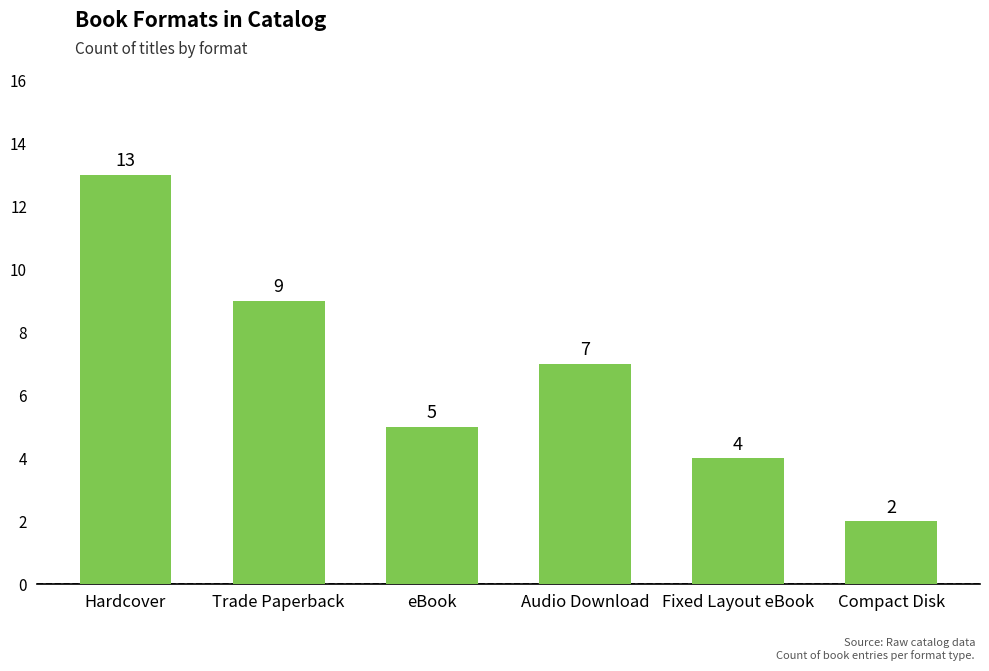

At which category does the chart reach its peak across all series?

Hardcover